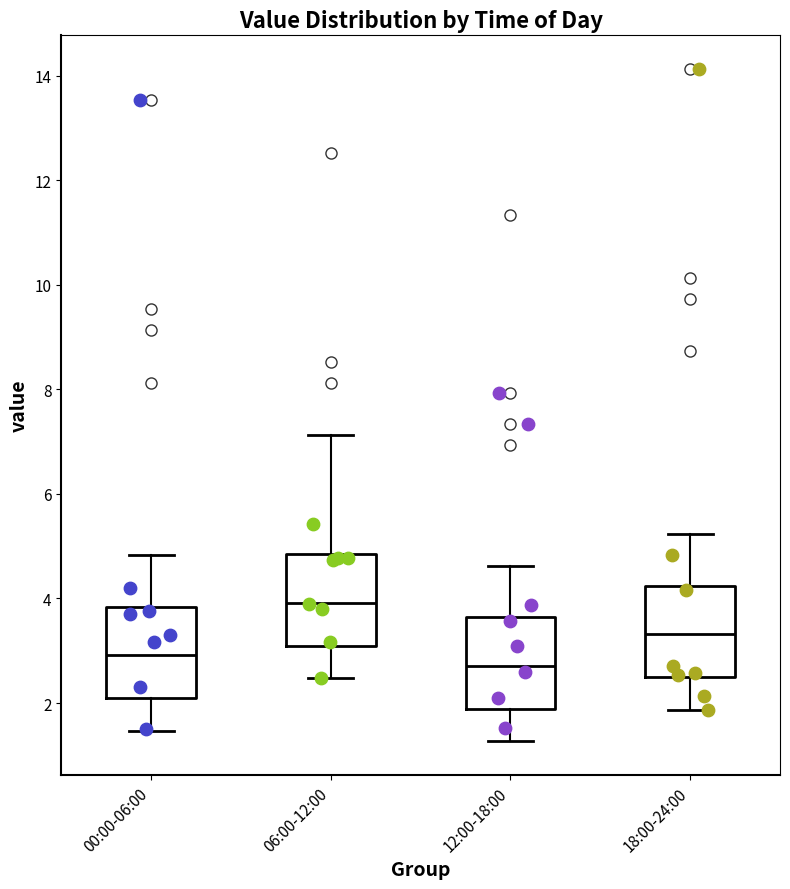

Where is the lower edge of the box for 06:00-12:00 on the y-axis? The values are not printed on the chart, so give them approximately, as read against the axis.

3.0